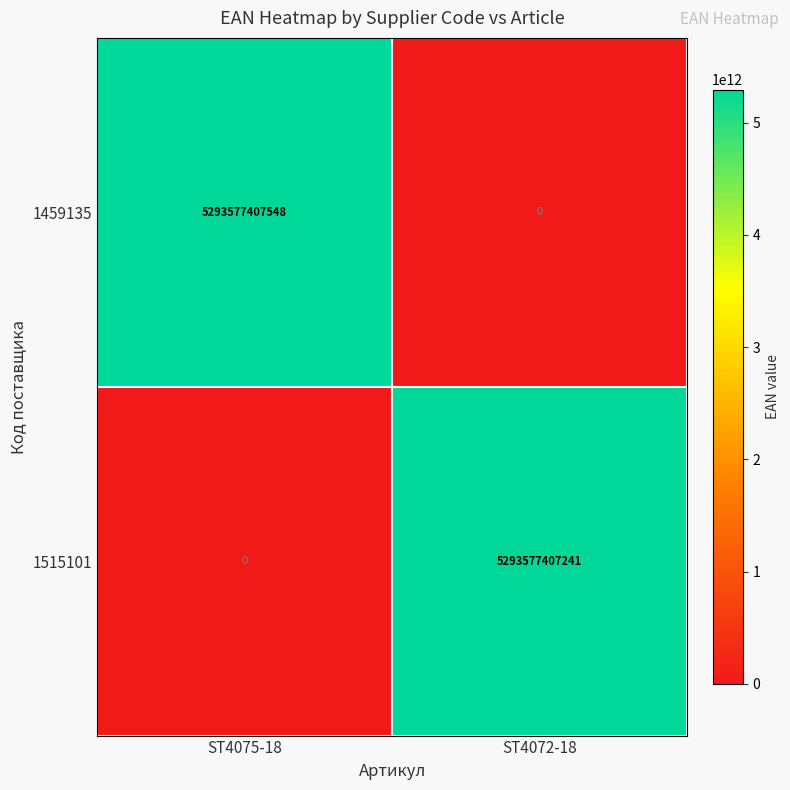

List the series in order of their peak value, highest first.

1459135, 1515101